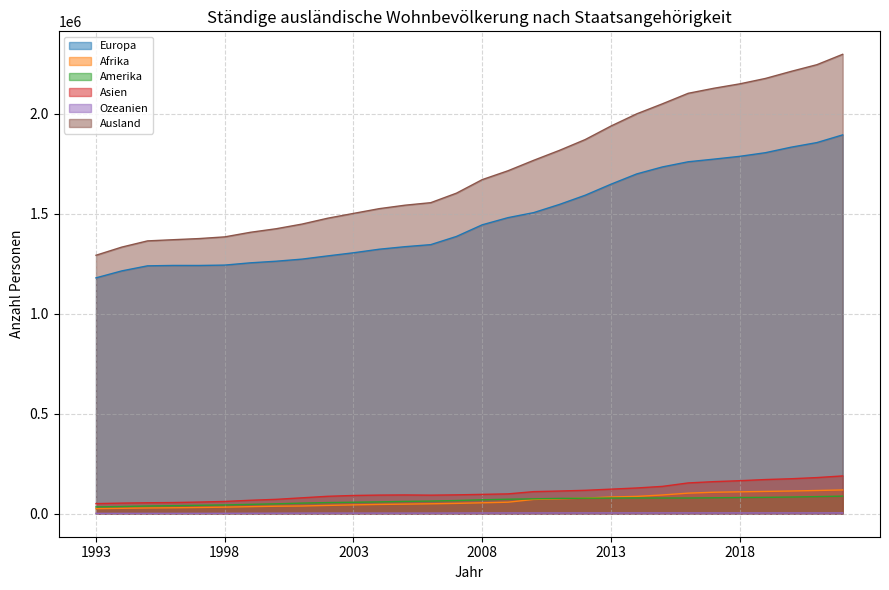

How many data points in Afrika are less than 54791?

15